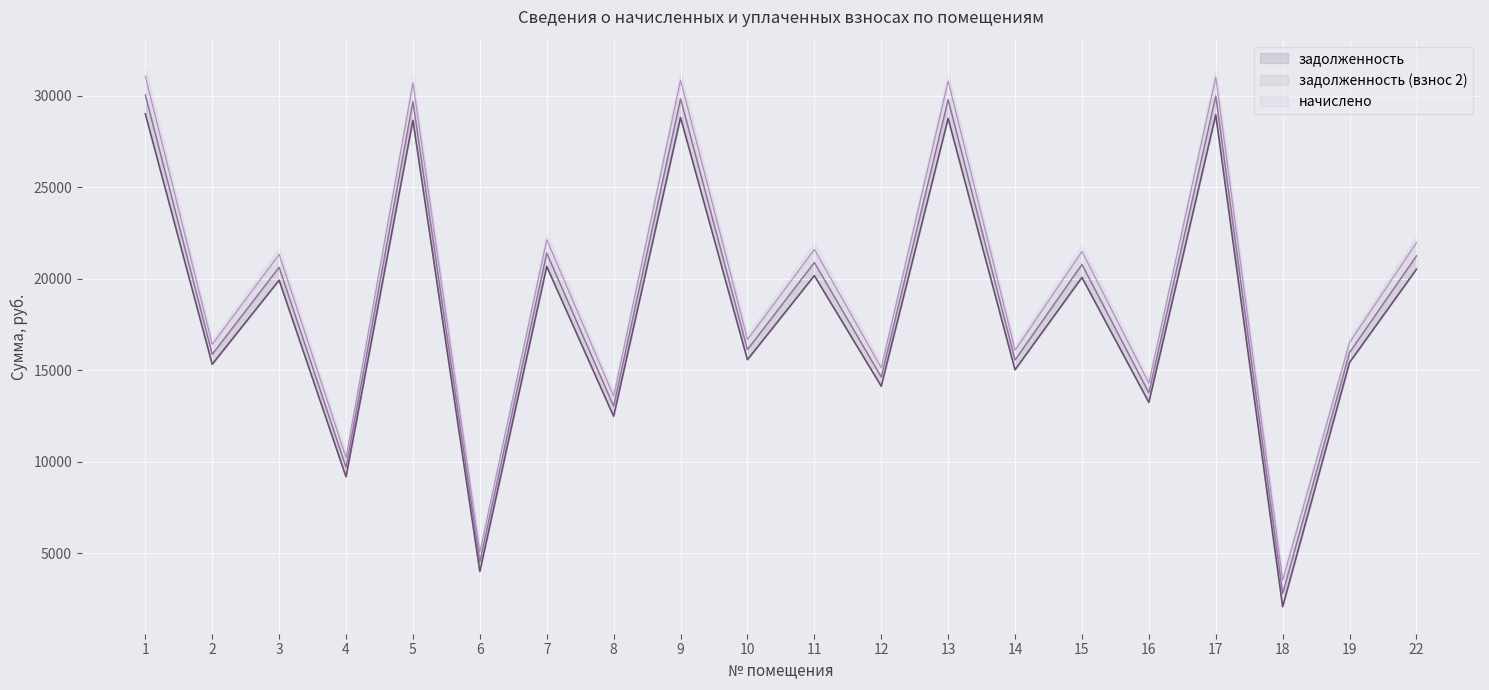

True or false: задолженность (взнос 2) and задолженность intersect in this chart.

False